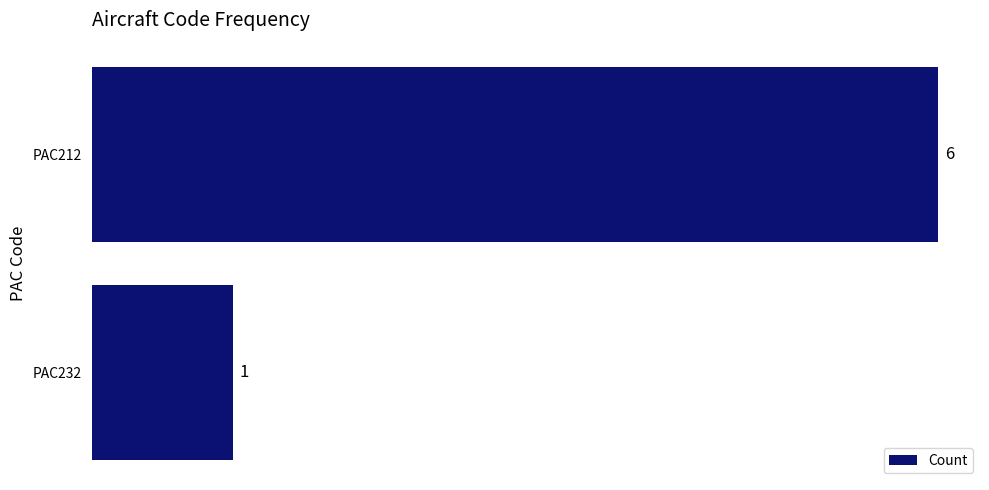

Rank the categories by value from lowest to highest.

PAC232, PAC212